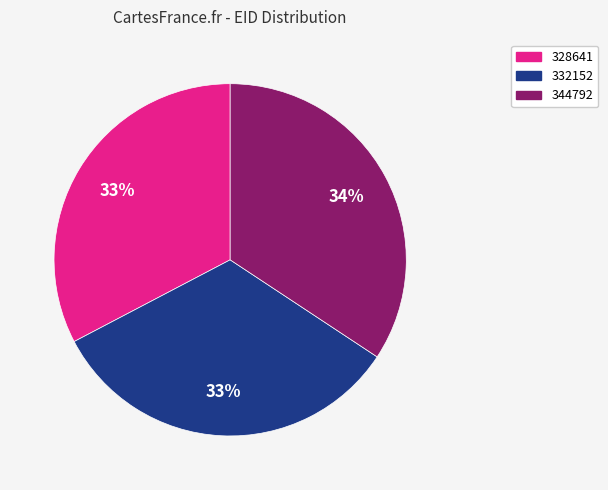

How many segments does this pie chart have?

3